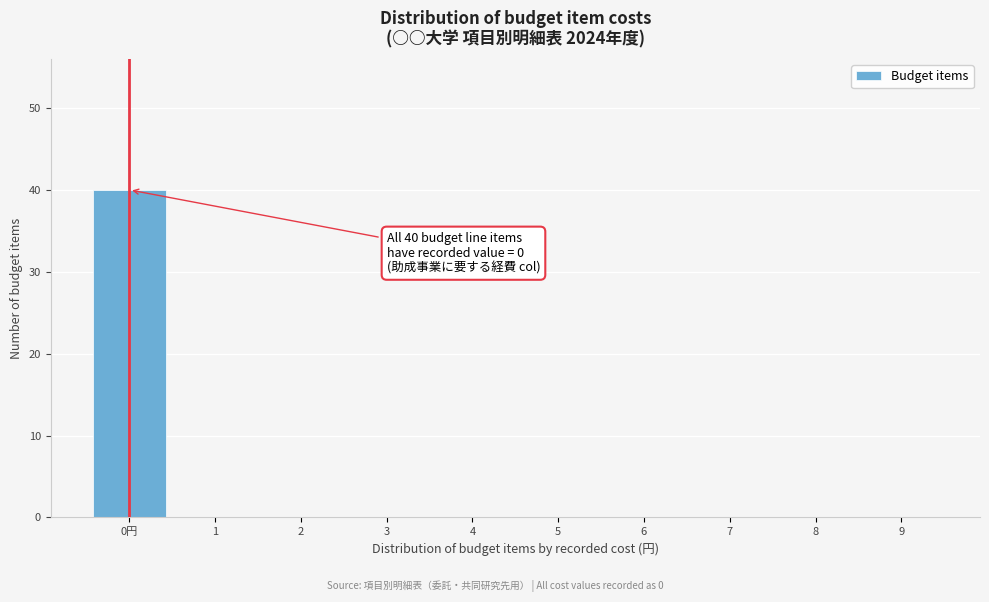

Reading left to right, transcribe all the data shown in this chart.

0円=40	1=0	2=0	3=0	4=0	5=0	6=0	7=0	8=0	9=0